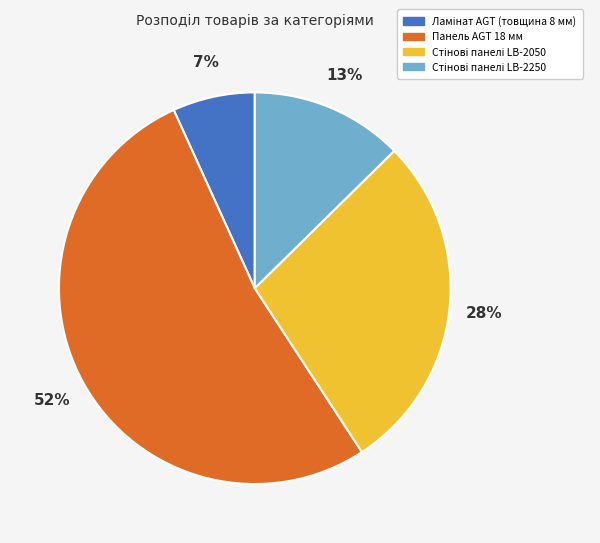

Count the number of slices in the pie.

4